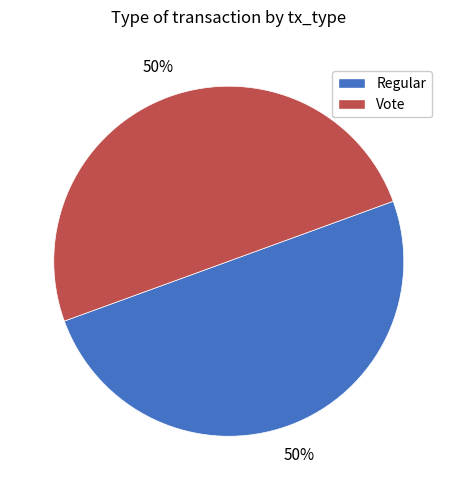

Count the number of slices in the pie.

2